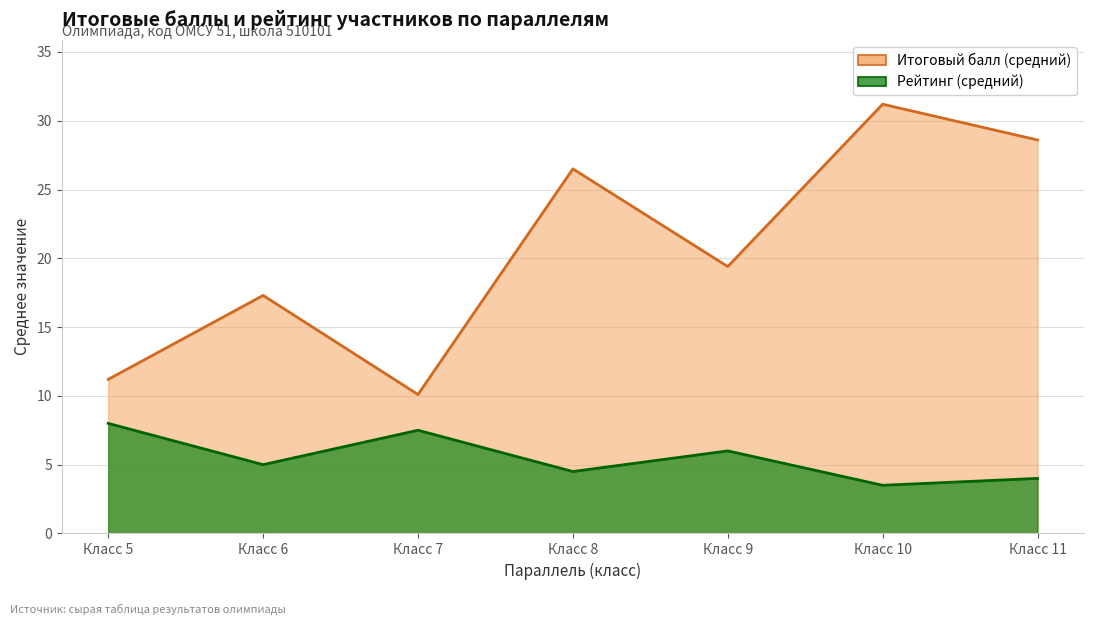

At which label is Итоговый балл (средний) closest to 20?

Класс 9